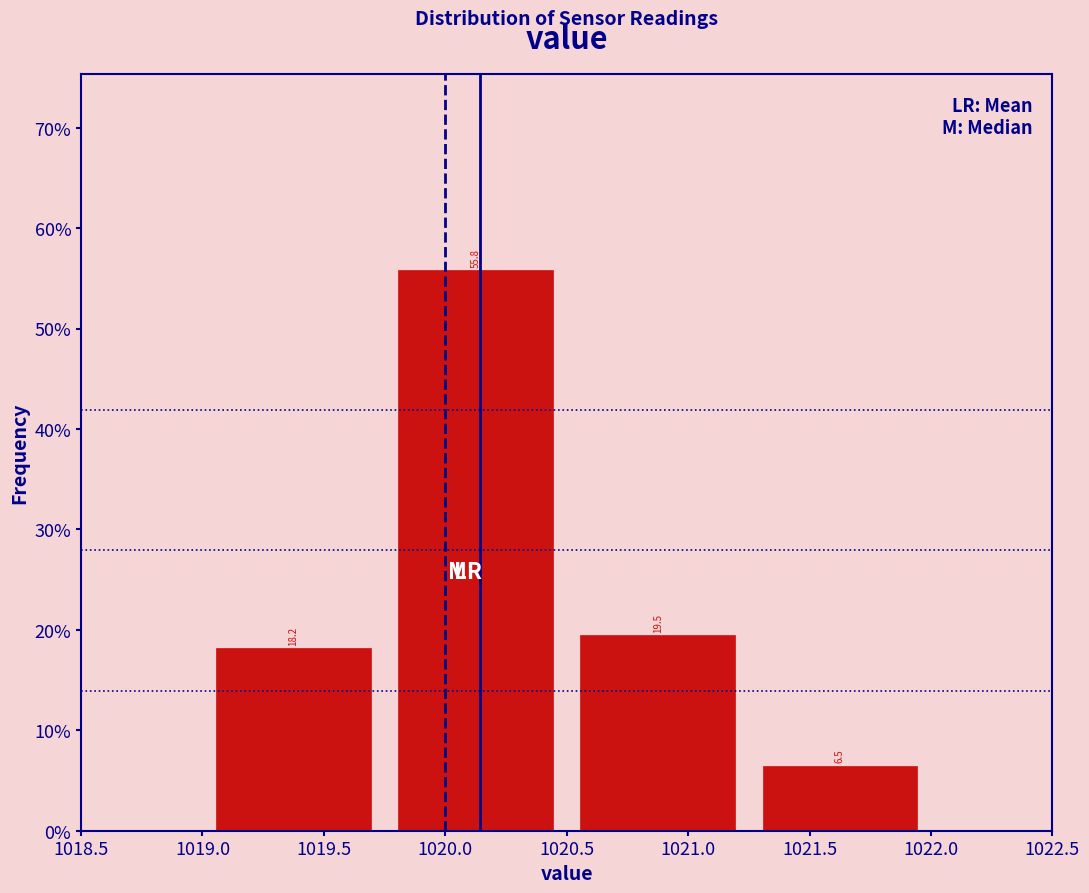

Over which range of the x-axis is the bar tallest?

1019.75 to 1020.50